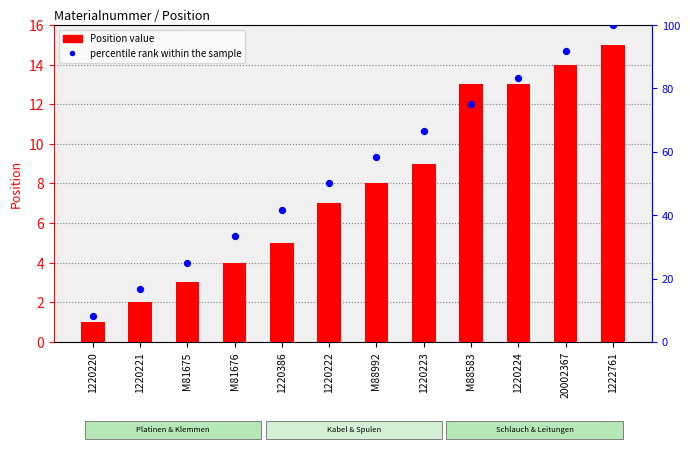

Is the value of percentile rank within the sample at 1220220 greater than the value of Position value at M88992?

Yes